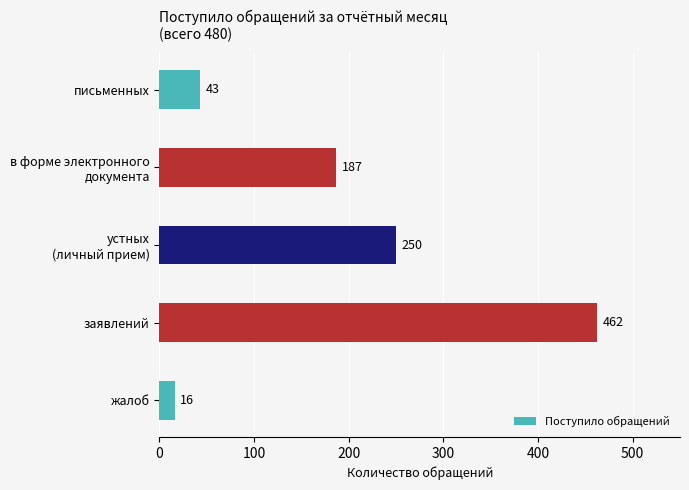

What is the label of the 4th bar from the top?

заявлений